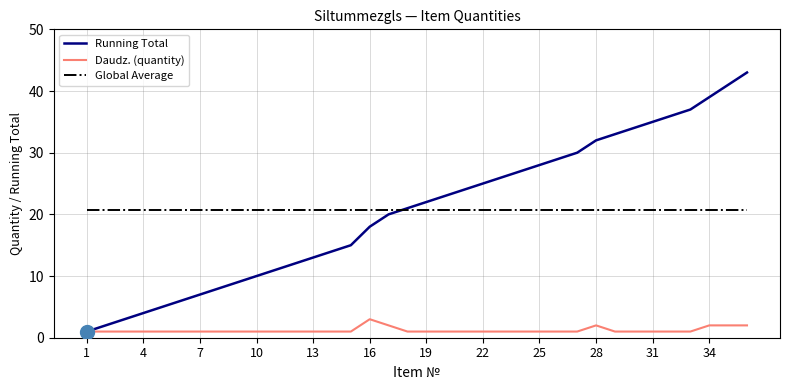

What is the minimum value for Daudz. (quantity)?

1.0